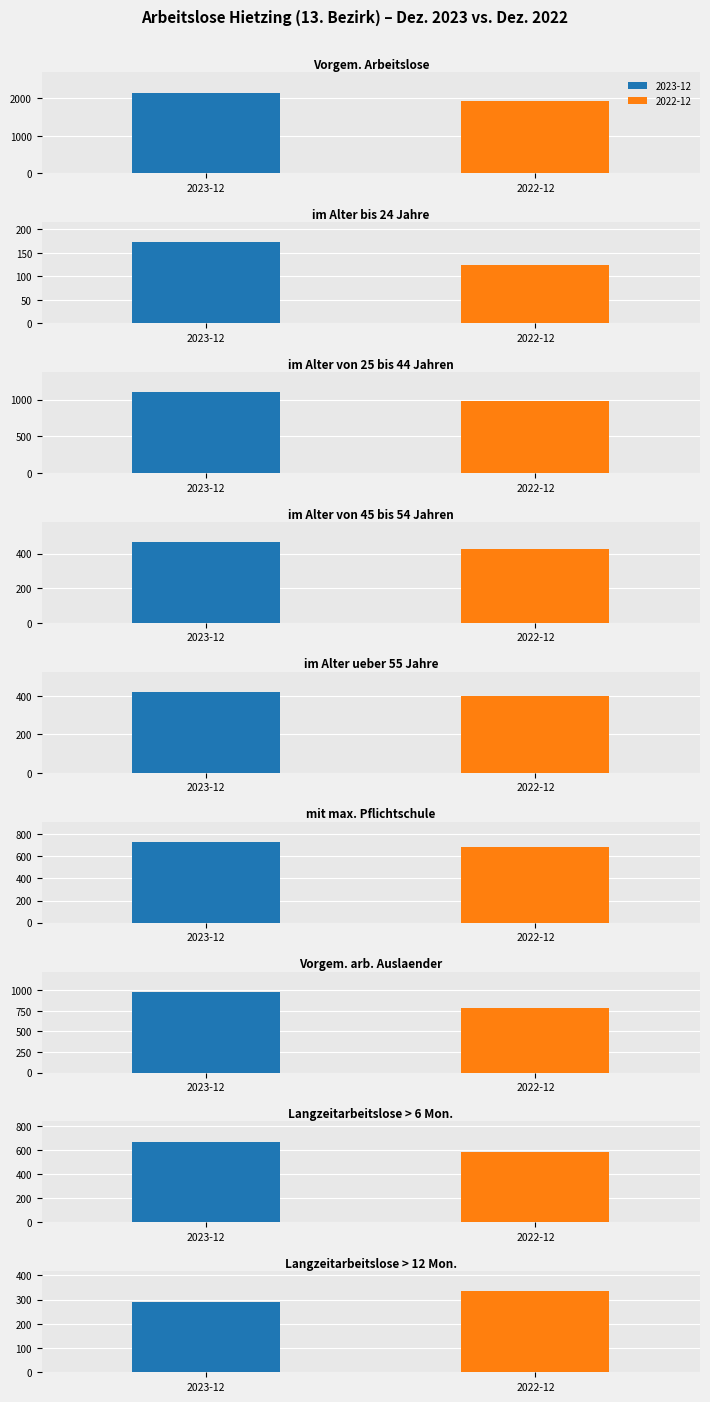

What is the value of the 2023-12 bar at the 7th from the left?

982